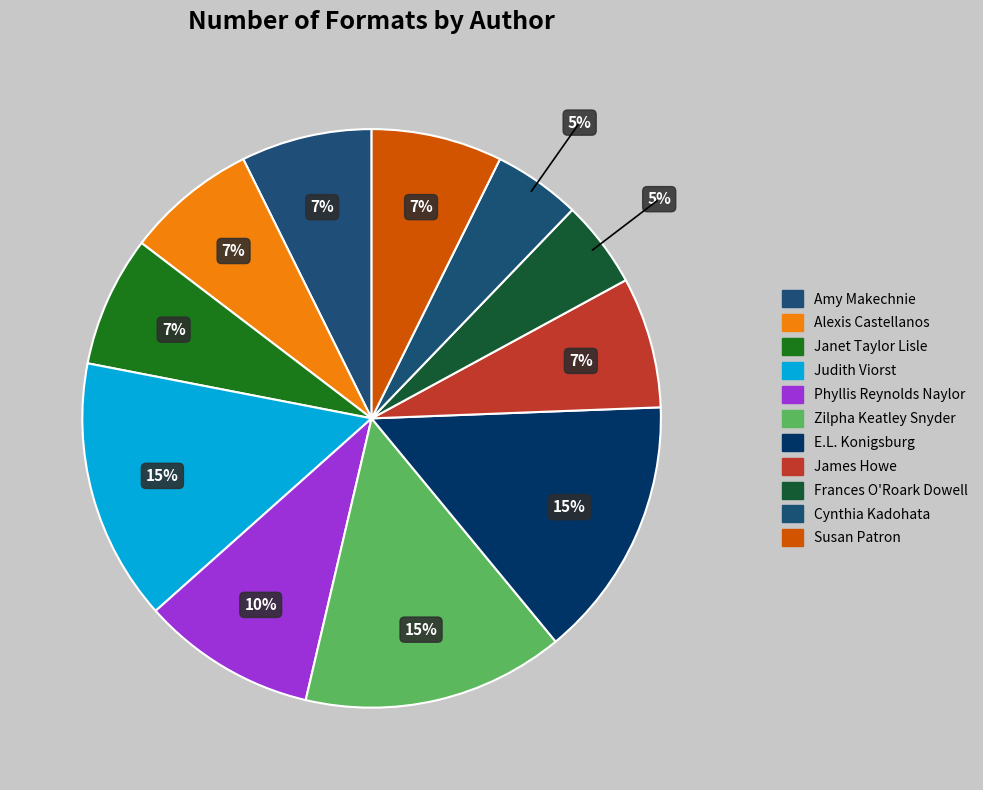

How many slices are in this pie chart?

11